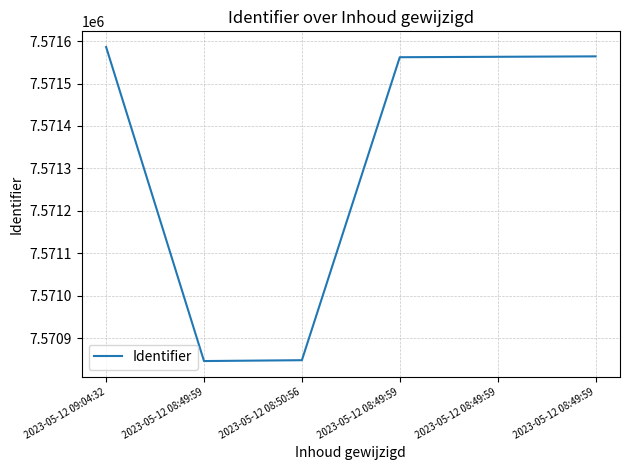

Does the chart display data point markers on the line(s)?

No